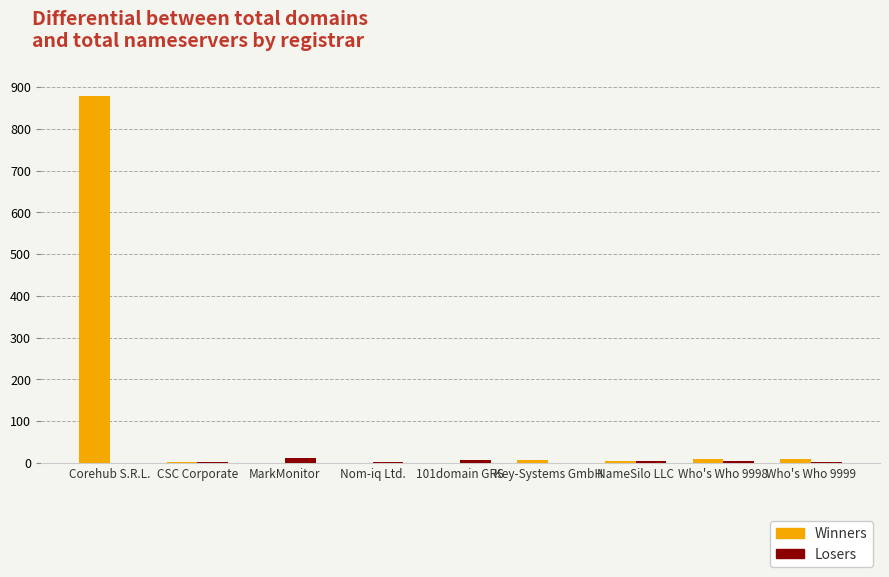

Is it true that Winners equals 416 at Corehub S.R.L.?

False